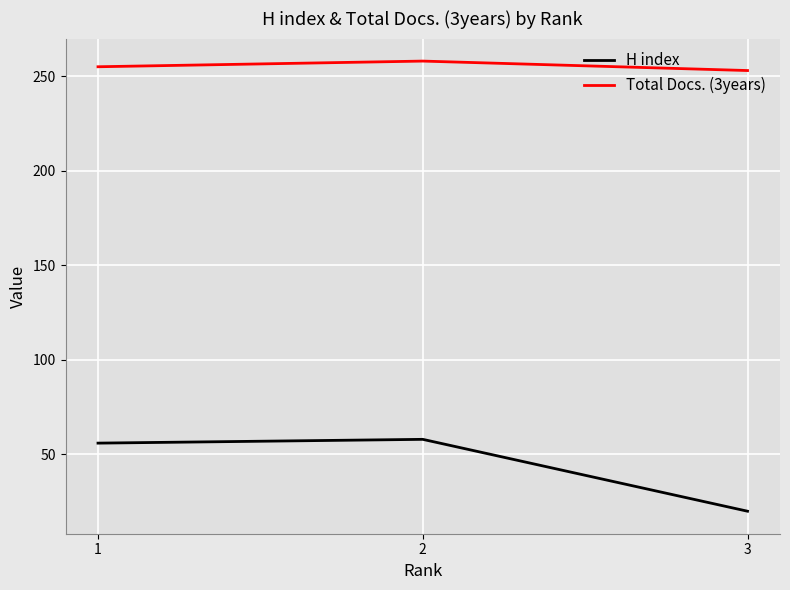

What is the sum of all Total Docs. (3years) values?

766